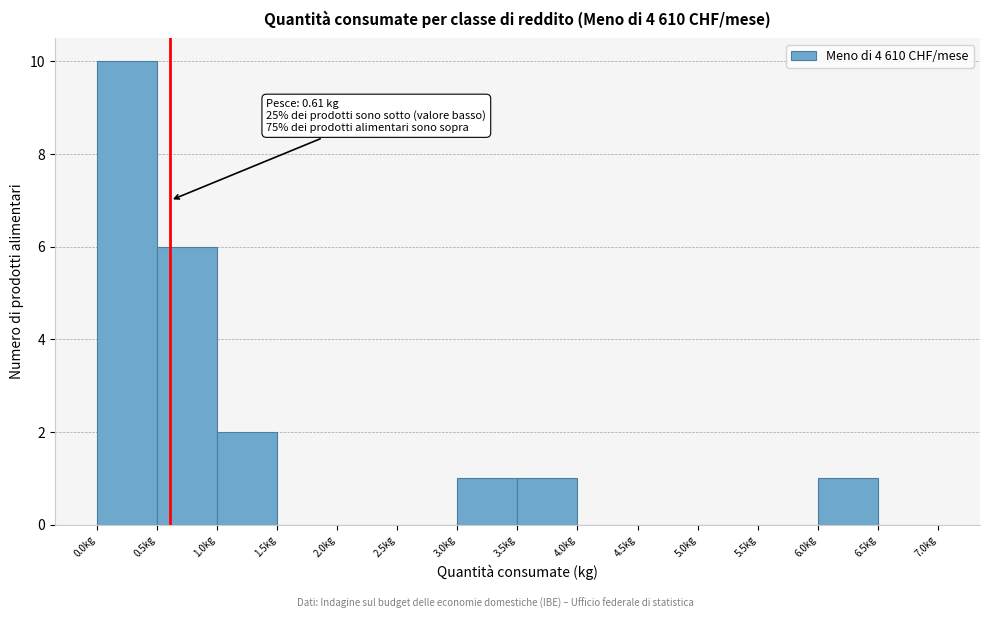

Which range on the x-axis has the tallest bar?

0.0 to 0.5